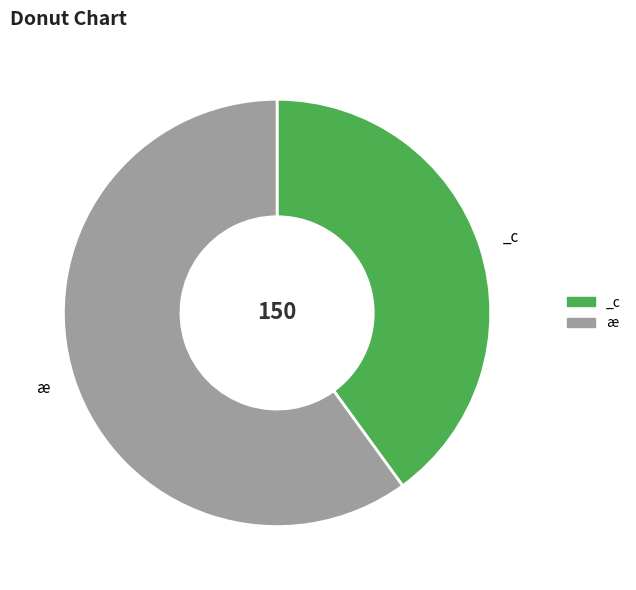

What is the smallest slice in the pie chart?

_c